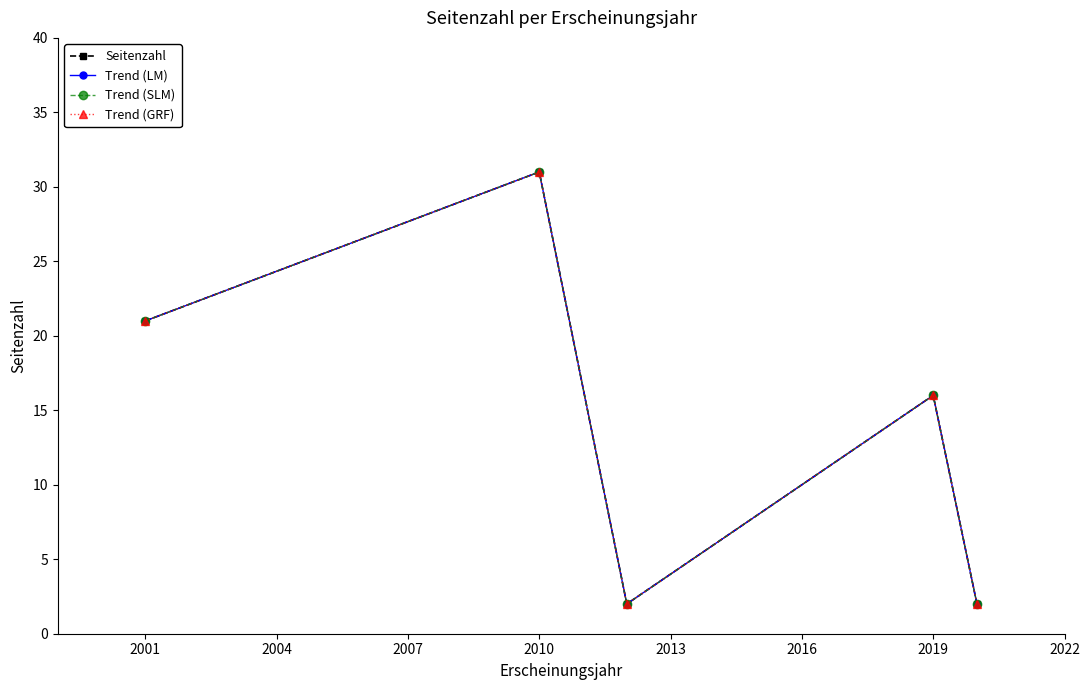

Does the chart have visible grid lines?

No